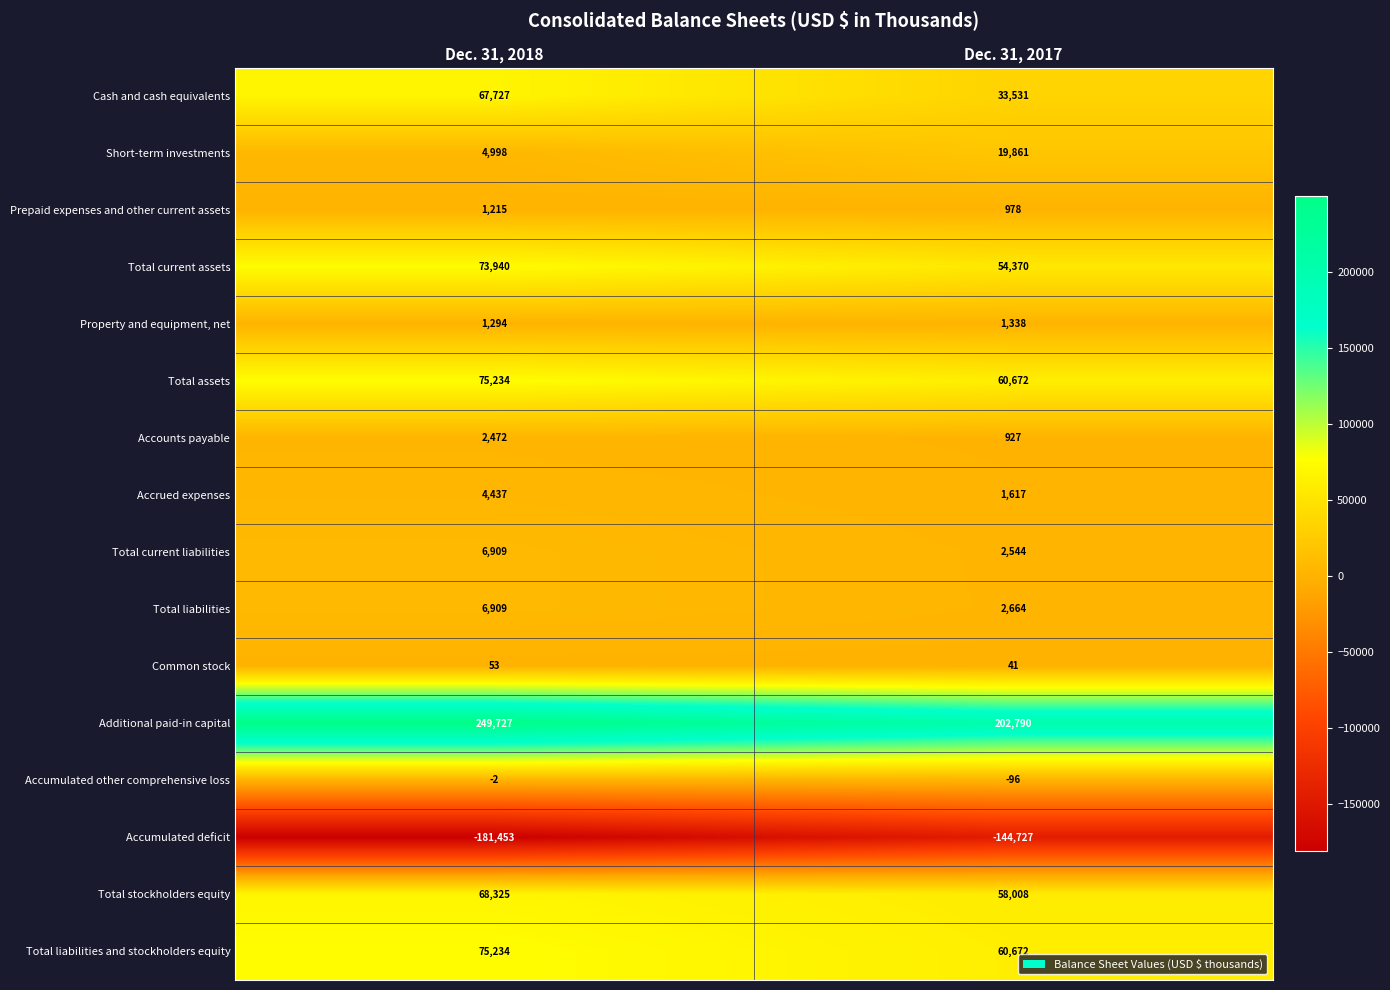

The Common stock series shows 41 at Dec. 31, 2017. True or false?

True